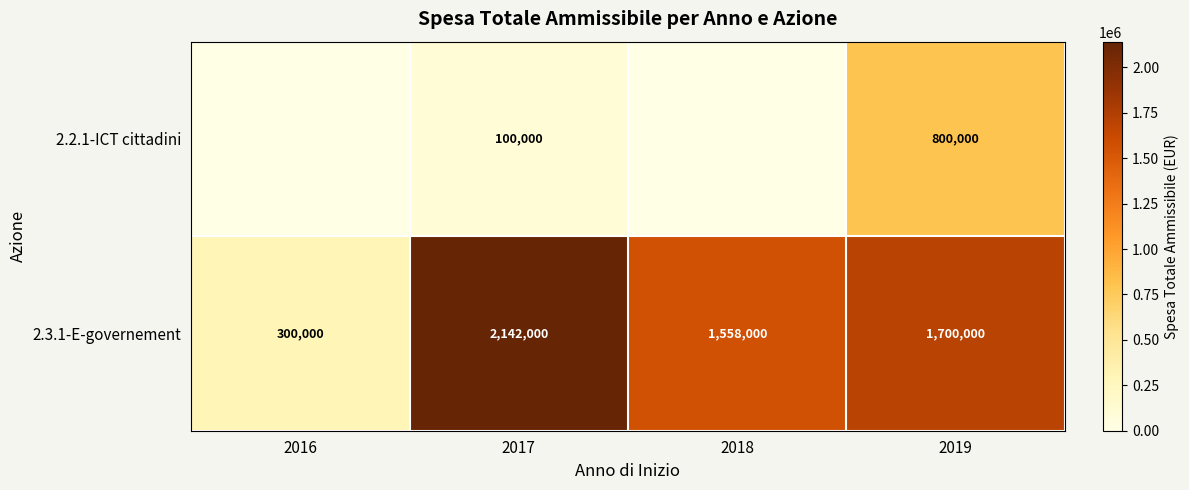

Is it true that 2.2.1-ICT cittadini equals 0 at 2016?

True